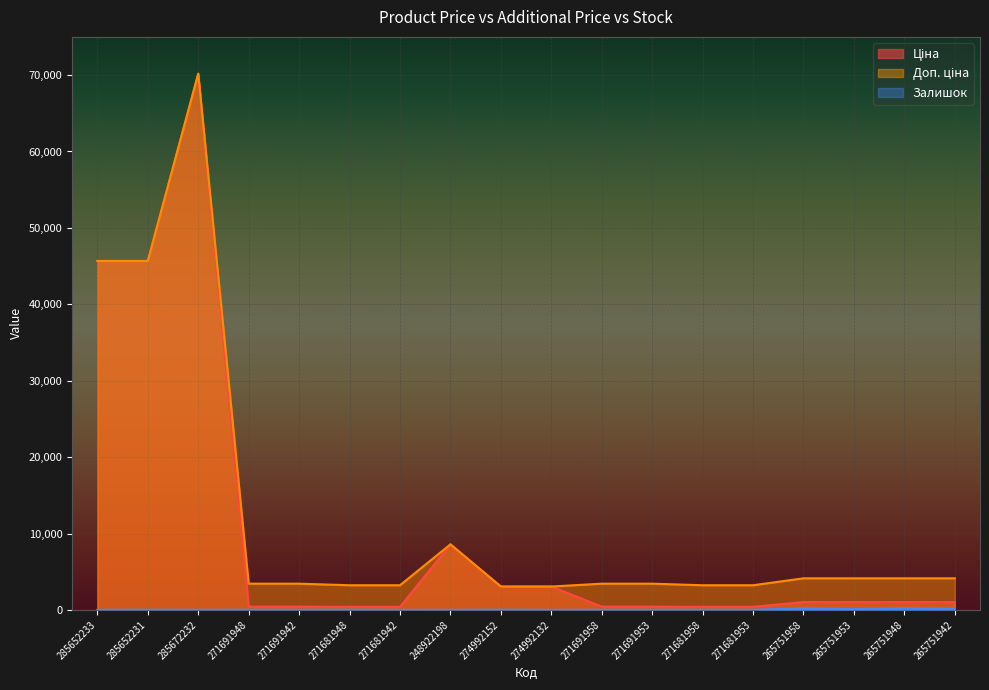

What is the label of the 17th point from the right?

285652231